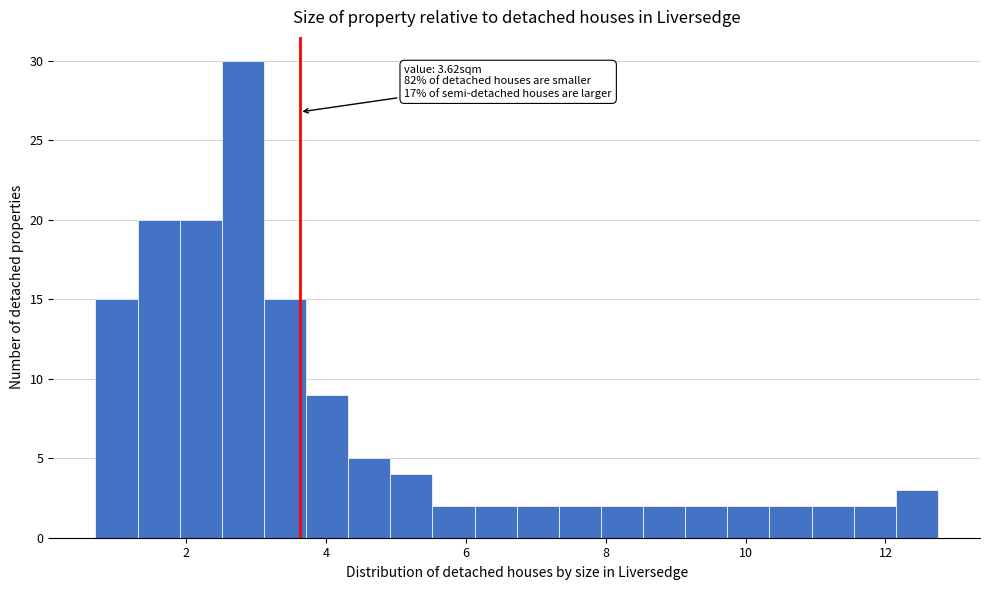

Read against the x-axis, roughly where is the centre of the tallest bar?

2.8